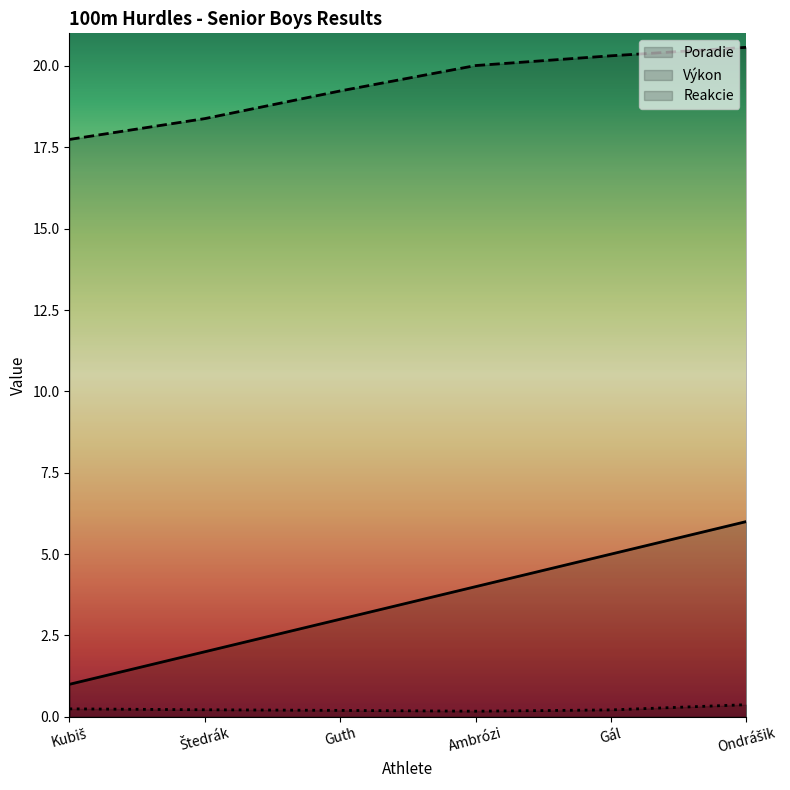

What is the spread (max minus min) of values at Ambrózi?

19.8